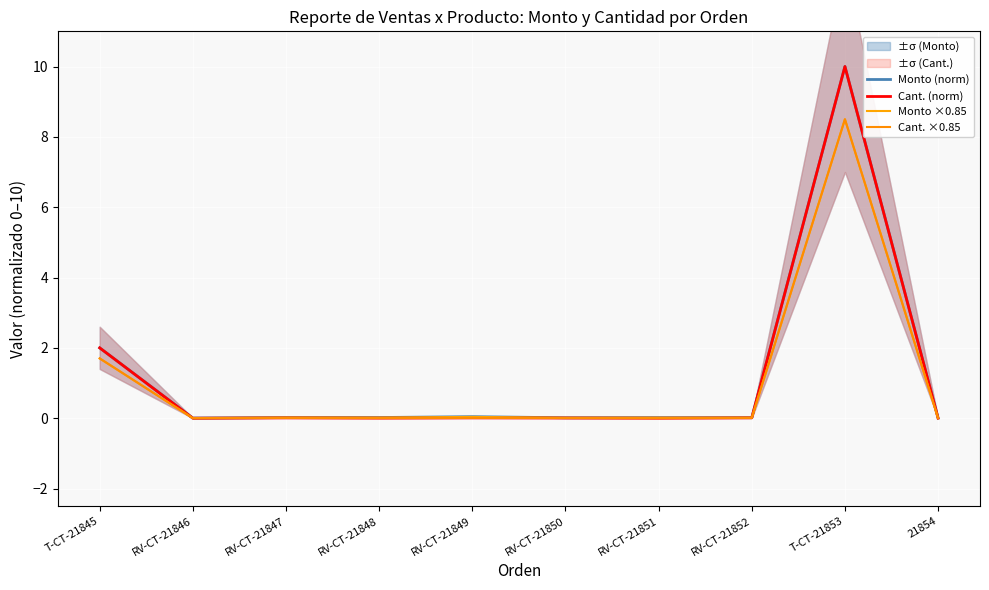

Rank the categories by Monto (norm) value from highest to lowest.

T-CT-21853, T-CT-21845, RV-CT-21849, RV-CT-21848, RV-CT-21847, RV-CT-21851, RV-CT-21852, RV-CT-21850, 21854, RV-CT-21846